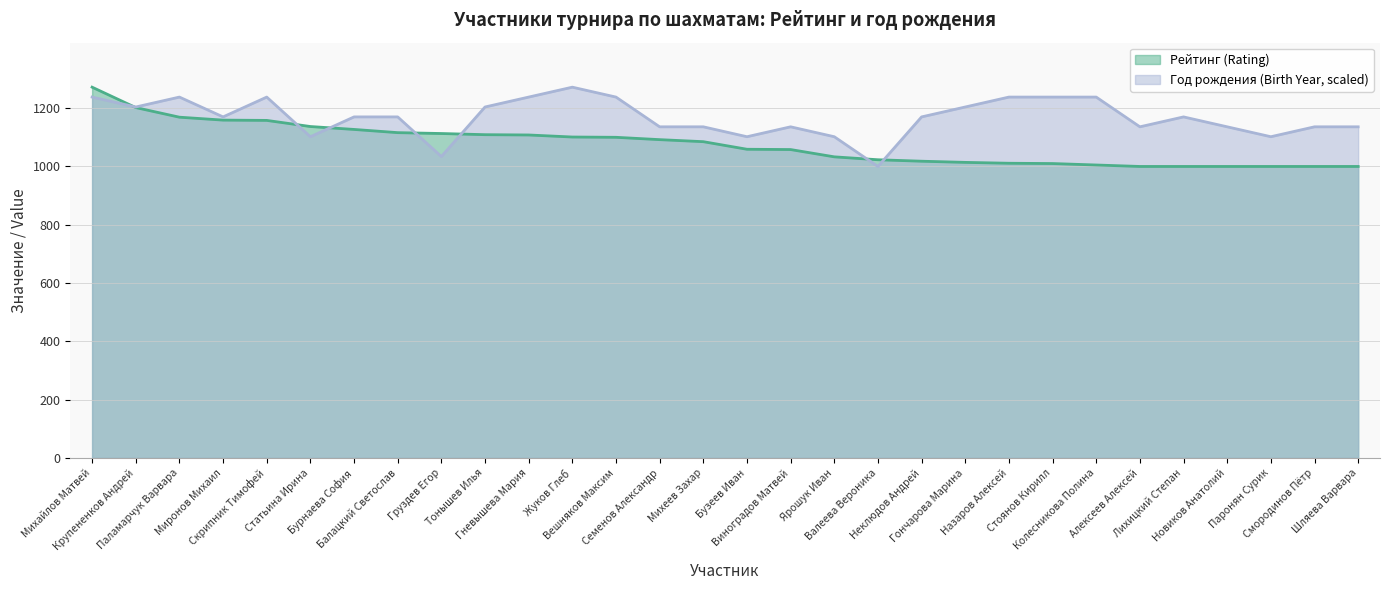

True or false: Рейтинг (Rating) has a value of 1158 at Скрипник Тимофей.

True